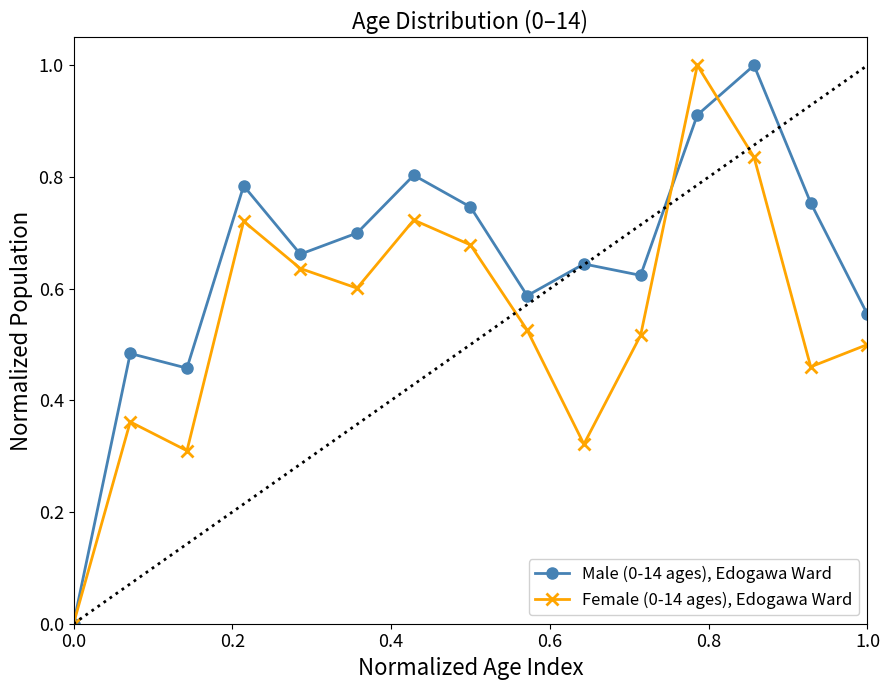

In Female (0-14 ages), Edogawa Ward, how many points are lower than both neighbors (excluding endpoints)?

4